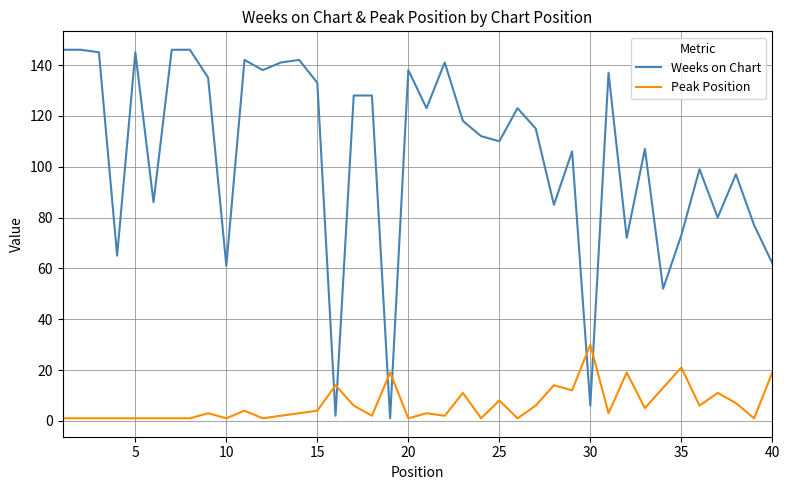

Reading left to right, transcribe all the data shown in this chart.

Weeks on Chart: 146	146	145	65	145	86	146	146	135	61	142	138	141	142	133	2	128	128	1	138	123	141	118	112	110	123	115	85	106	6	137	72	107	52	73	99	80	97	77	62
Peak Position: 1	1	1	1	1	1	1	1	3	1	4	1	2	3	4	14	6	2	19	1	3	2	11	1	8	1	6	14	12	30	3	19	5	13	21	6	11	7	1	19